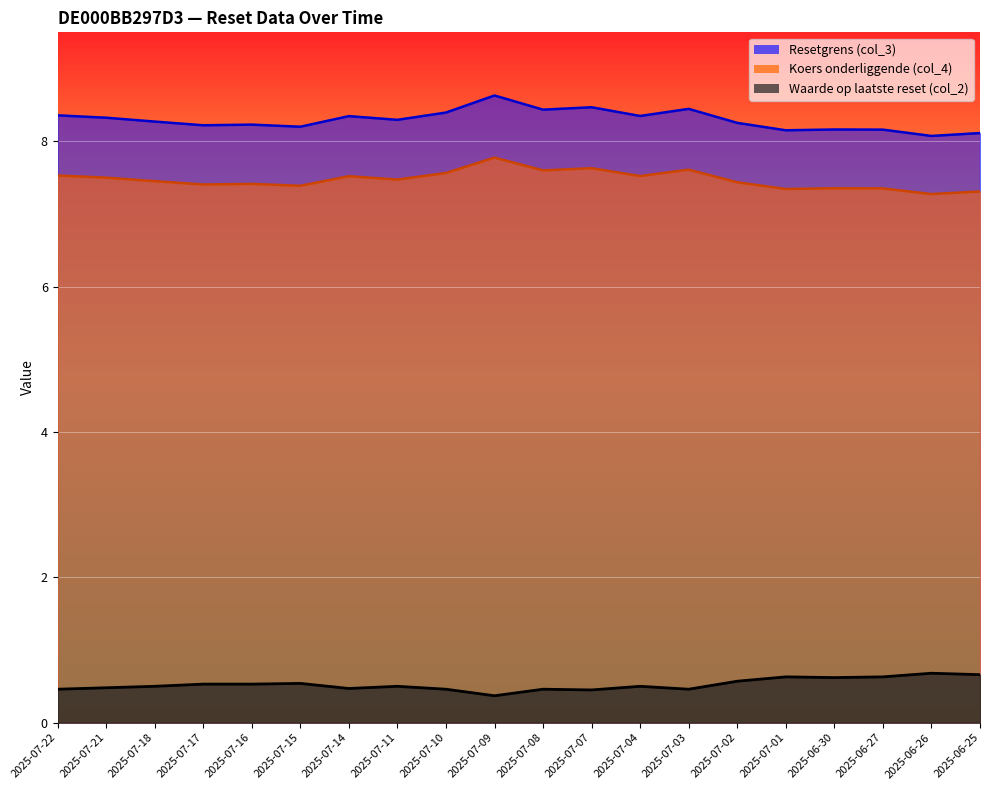

Rank the categories by Waarde op laatste reset (col_2) value from highest to lowest.

2025-06-26, 2025-06-25, 2025-07-01, 2025-06-27, 2025-06-30, 2025-07-02, 2025-07-15, 2025-07-17, 2025-07-16, 2025-07-18, 2025-07-11, 2025-07-04, 2025-07-21, 2025-07-14, 2025-07-22, 2025-07-10, 2025-07-08, 2025-07-03, 2025-07-07, 2025-07-09